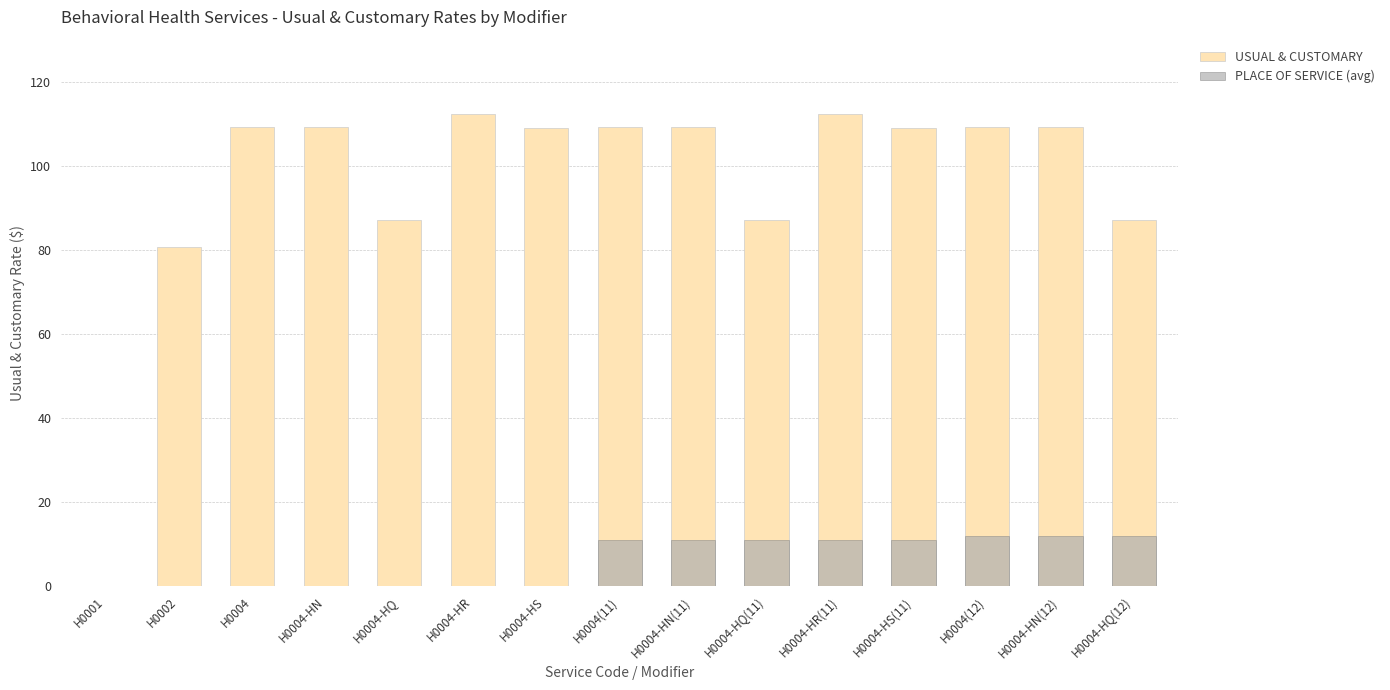

What is the spread (max minus min) of values at H0004?

109.2